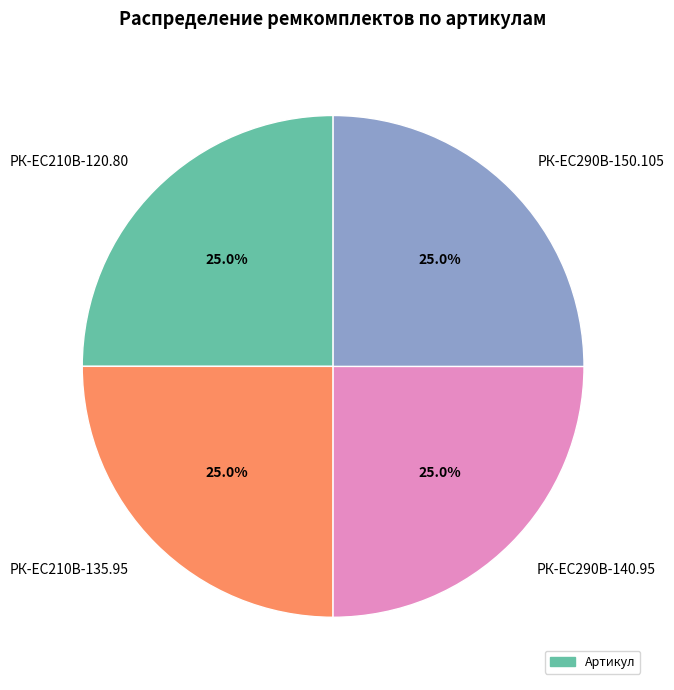

Does РК-EC210В-120.80 represent more than half of the total?

No